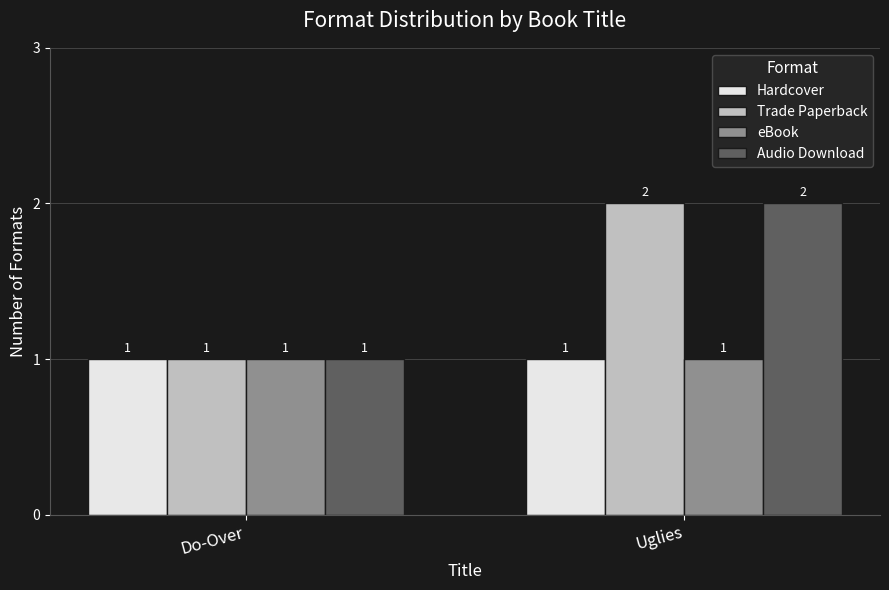

At which category does the chart reach its peak across all series?

Uglies